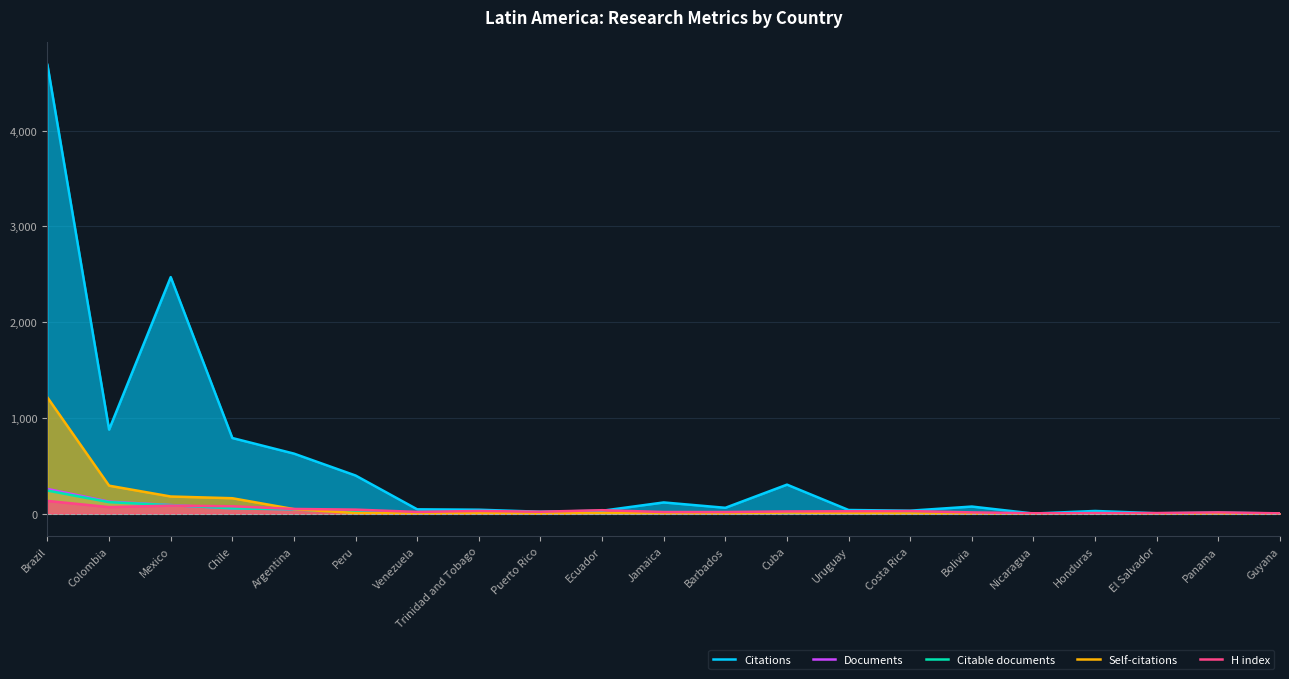

Is it true that Self-citations equals 398 at El Salvador?

False